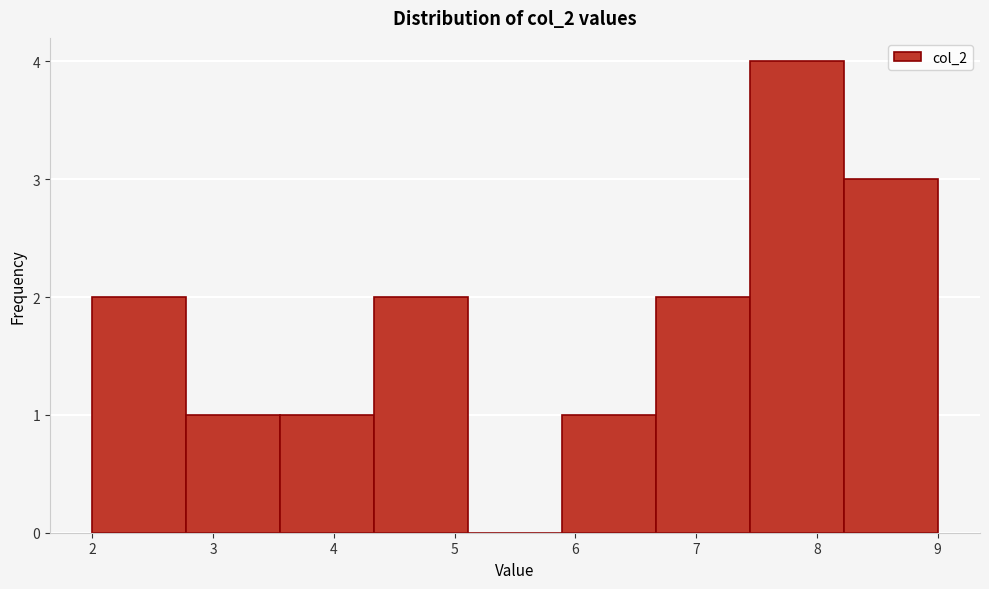

Reading left to right, list every bar in this chart as the range it spans on the x-axis followed by its height. Neither the bar edges nor the heights are printed on the chart, so give them approximately, as read against the axes.

2.0 to 2.8: 2
2.8 to 3.6: 1
3.6 to 4.3: 1
4.3 to 5.1: 2
5.1 to 5.9: 0
5.9 to 6.7: 1
6.7 to 7.4: 2
7.4 to 8.2: 4
8.2 to 9.0: 3